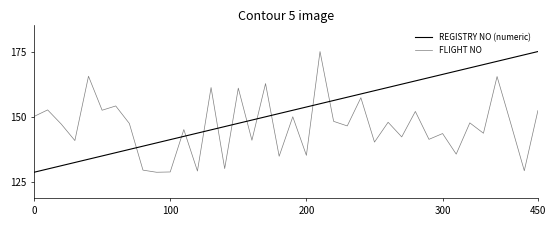

Is this an area chart (filled region under the line)?

No